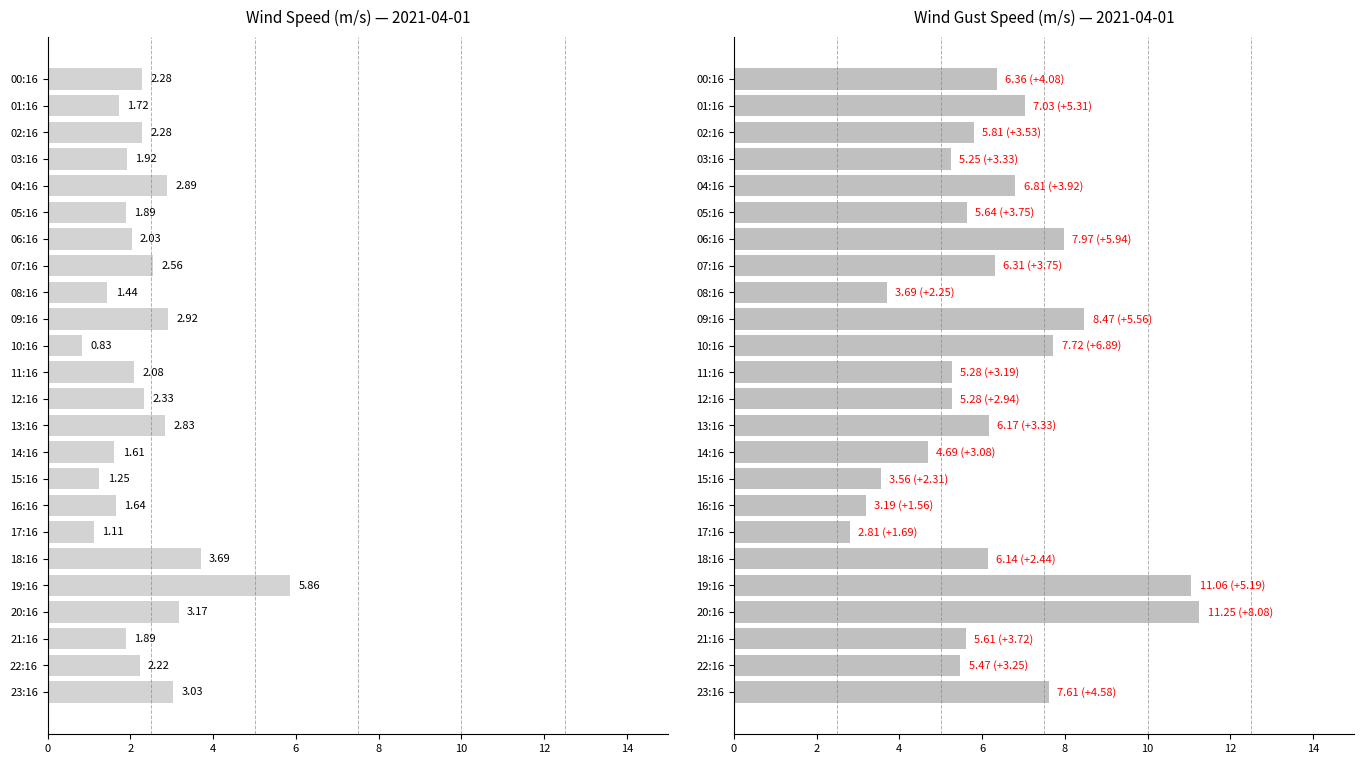

Reading left to right, transcribe all the data shown in this chart.

WIND_SPEED: 2.3	1.7	2.3	1.9	2.9	1.9	2.0	2.6	1.4	2.9	0.8	2.1	2.3	2.8	1.6	1.2	1.6	1.1	3.7	5.9	3.2	1.9	2.2	3.0
WIND_SPEED_GUST: 6.4	7.0	5.8	5.2	6.8	5.6	8.0	6.3	3.7	8.5	7.7	5.3	5.3	6.2	4.7	3.6	3.2	2.8	6.1	11.1	11.2	5.6	5.5	7.6